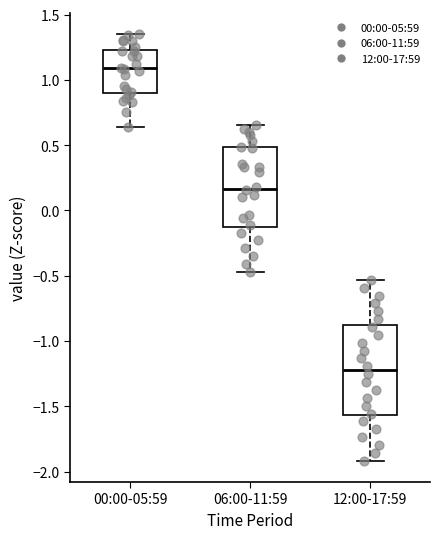

Reading left to right, read every box against the y-axis: the position of its median line, the range the box covers, and the ends of its whiskers. The values are not printed on the chart, so give them approximately, as read against the axis.

00:00-05:59: median 1.10, box 0.90 to 1.25, whiskers 0.65 to 1.35
06:00-11:59: median 0.15, box -0.10 to 0.50, whiskers -0.45 to 0.65
12:00-17:59: median -1.20, box -1.55 to -0.90, whiskers -1.90 to -0.55